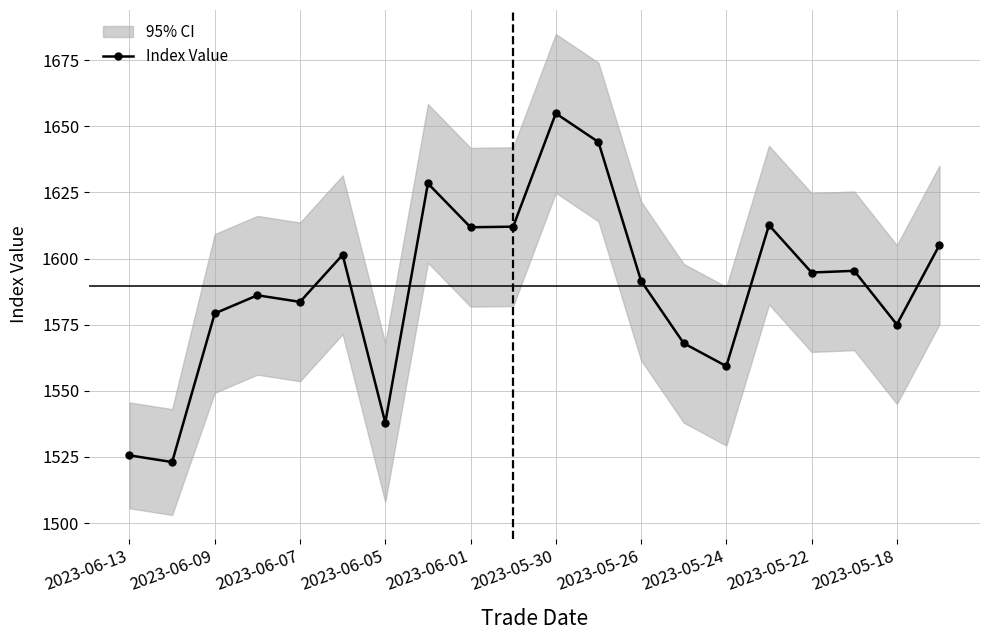

Is it true that Index Value equals 1654.9 at 2023-05-30?

True